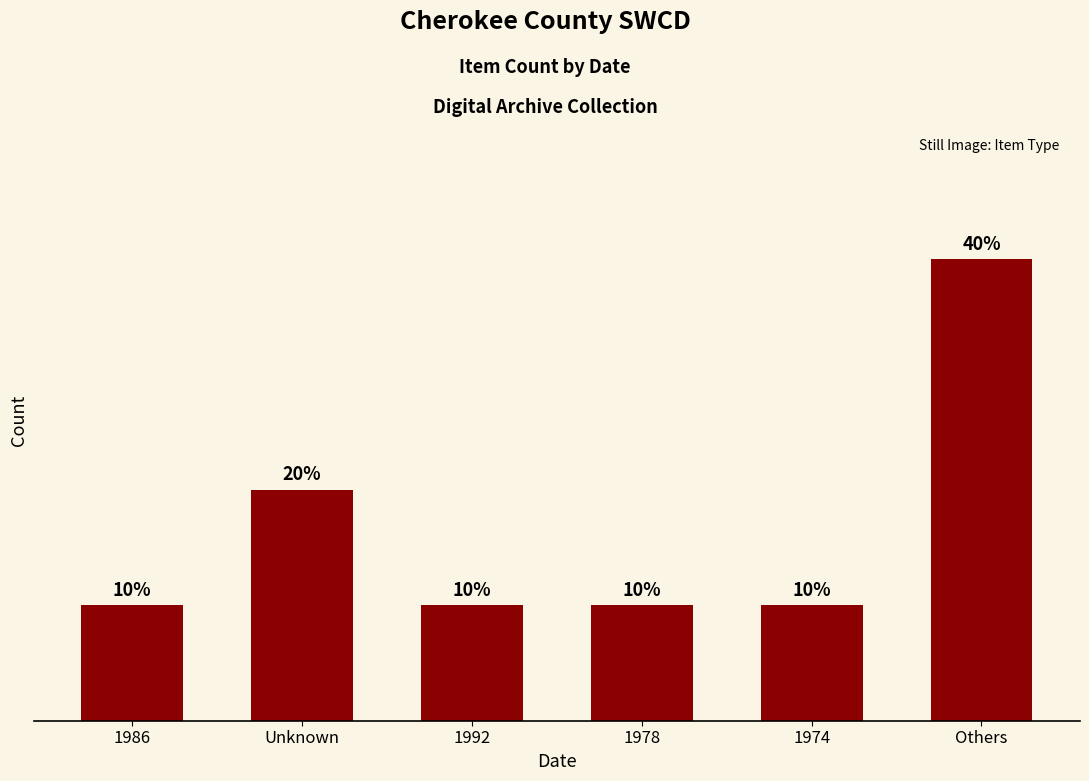

Are the bars horizontal?

No